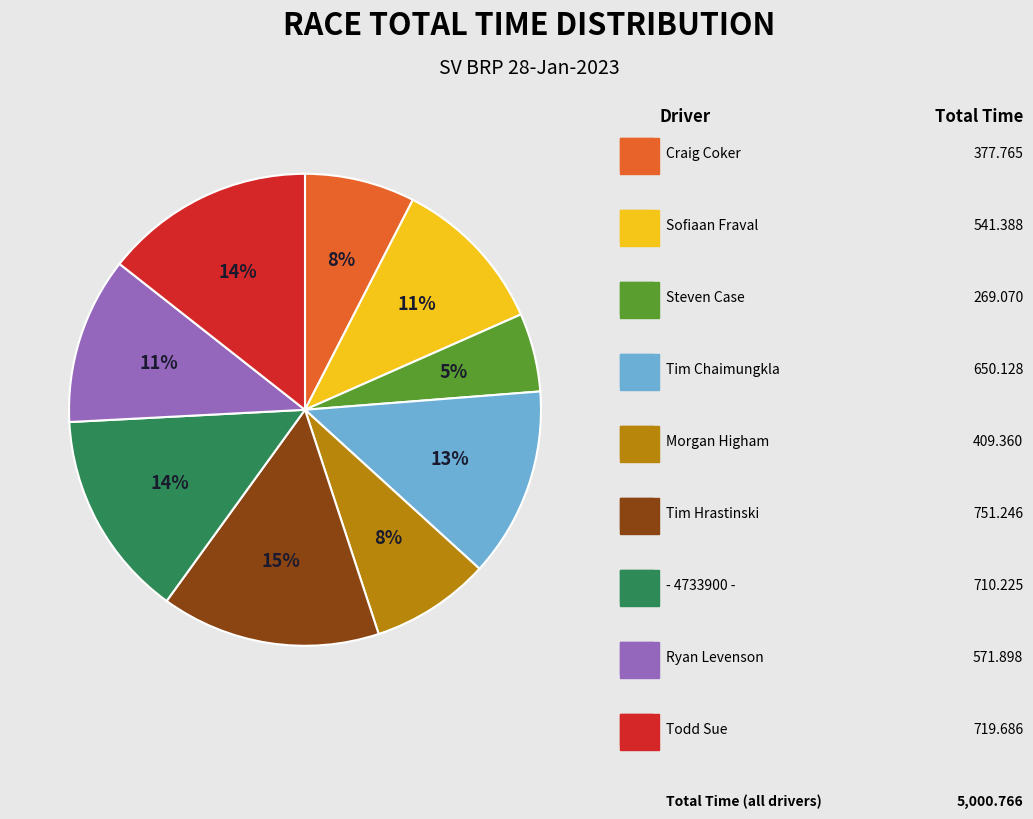

Does any single category account for the majority?

No